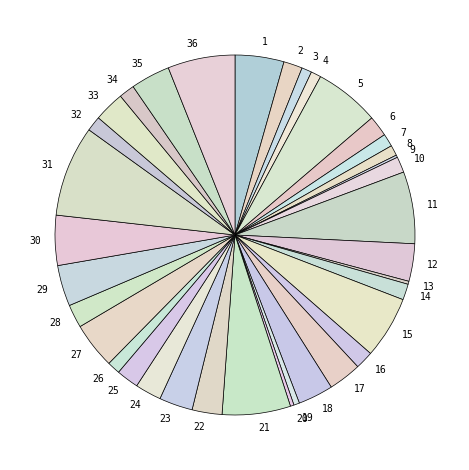

Which slice is the largest?

31